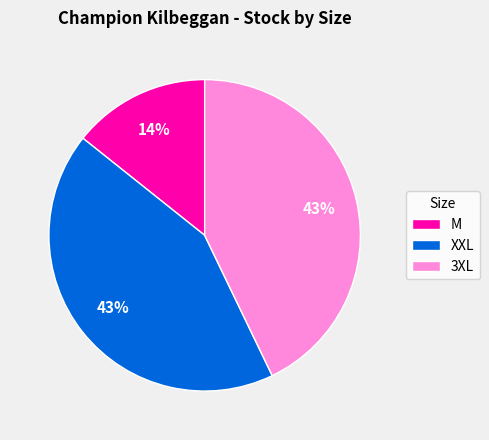

To the nearest percent, what is the average slice percentage?

33%